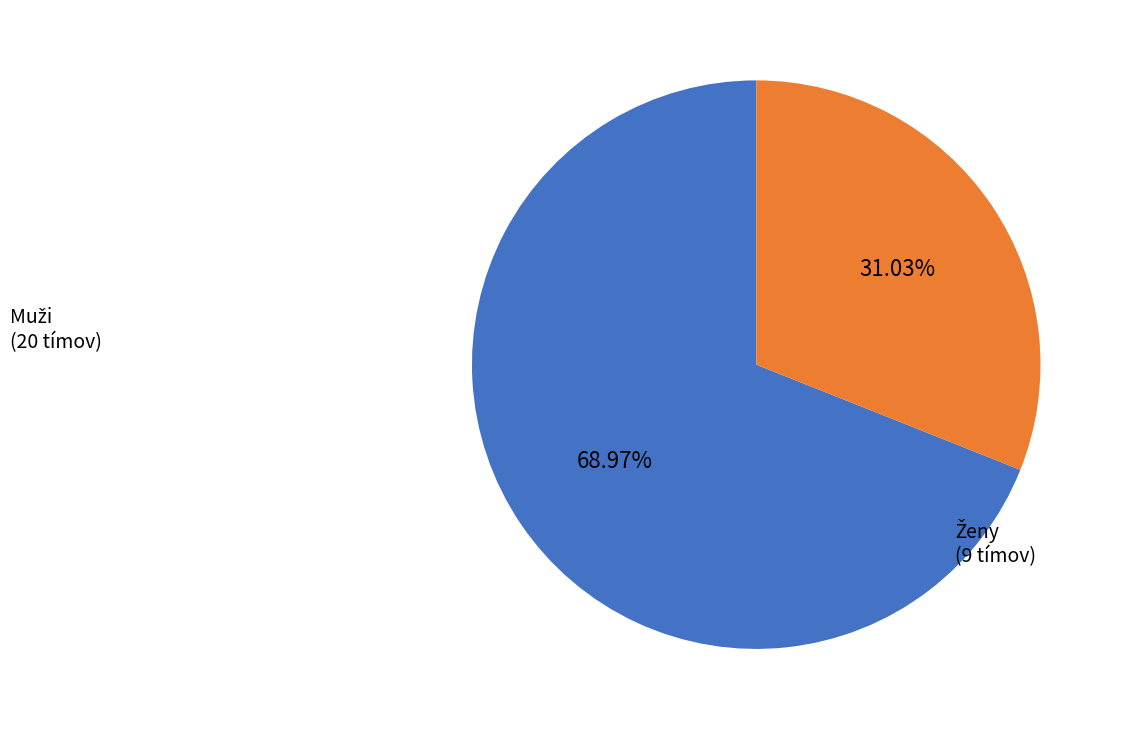

Does any single category account for the majority?

Yes